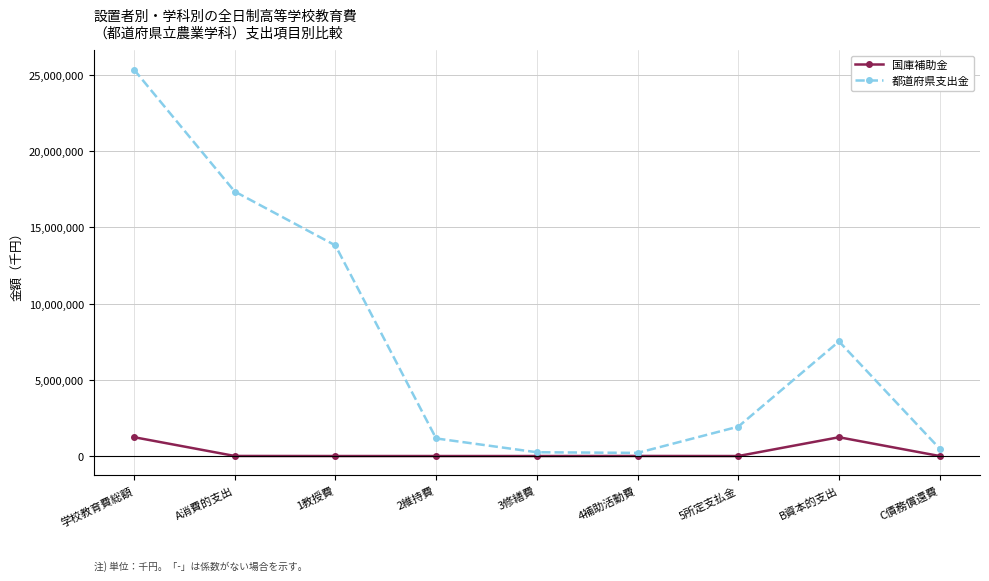

True or false: 都道府県支出金 has a value of 25353012 at 学校教育費総額.

True